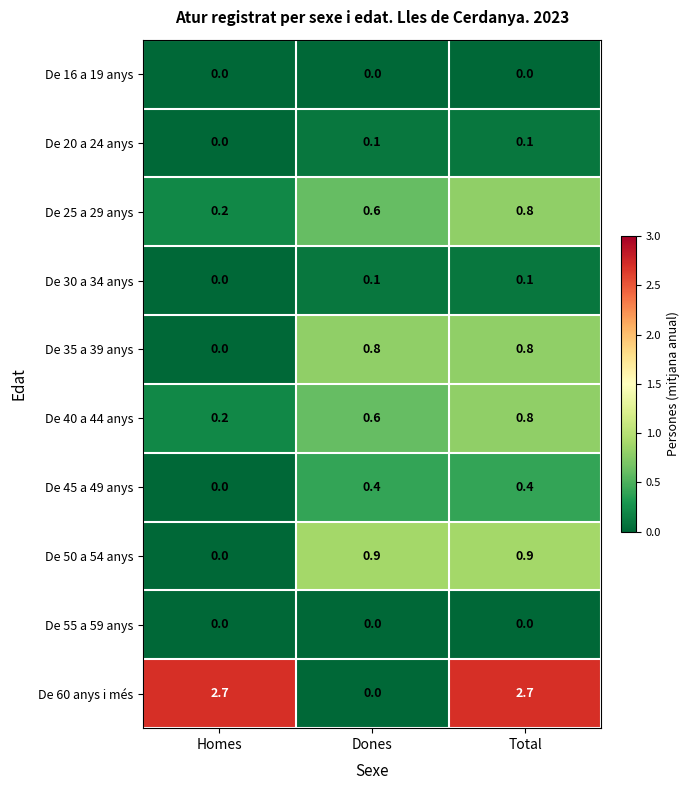

True or false: De 25 a 29 anys has a value of 0.8 at Total.

True